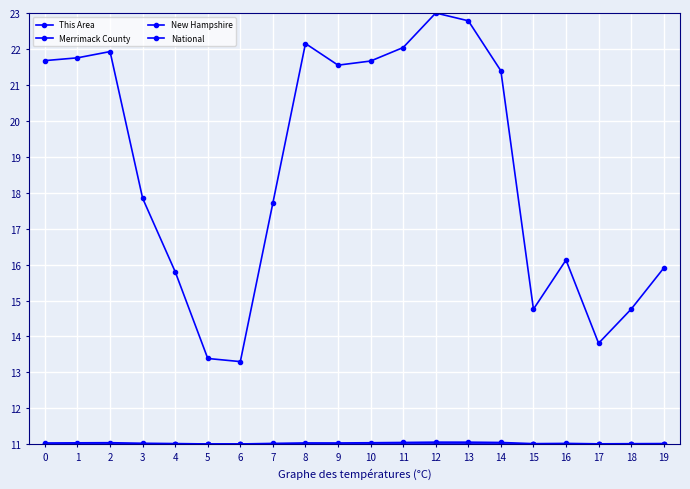

Count the number of categories in the chart.

20